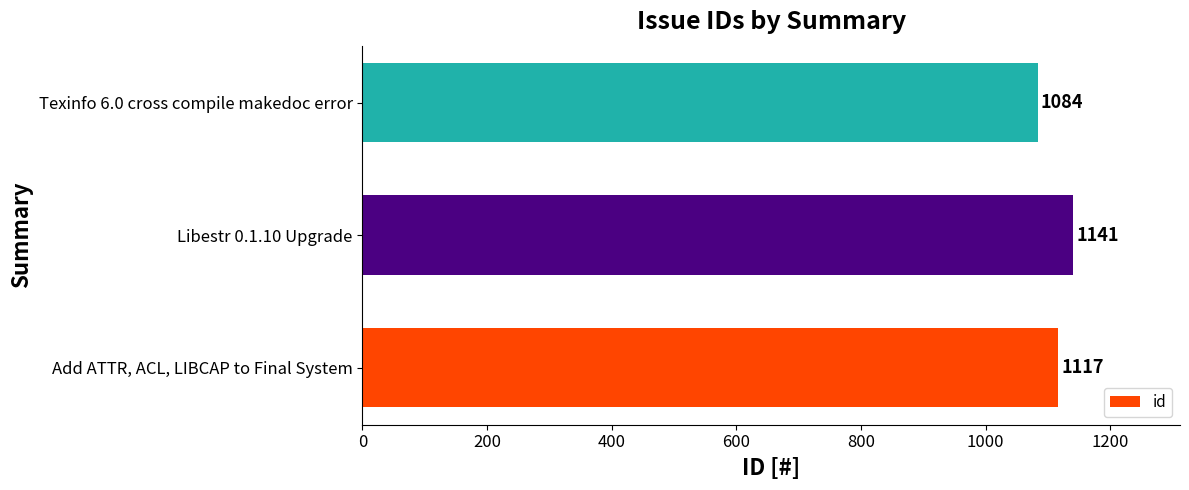

Are the bars horizontal?

Yes